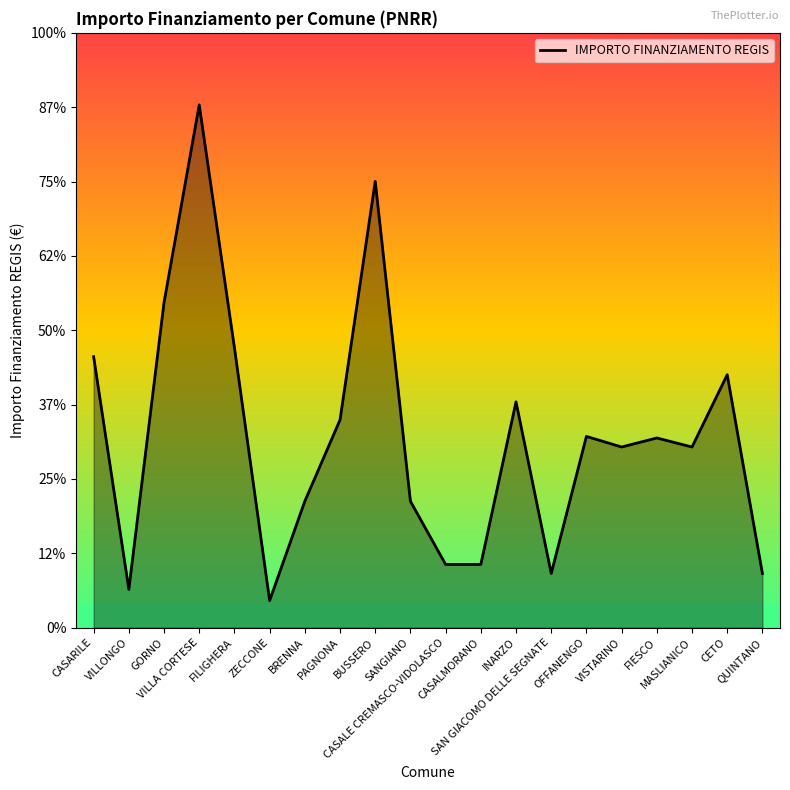

List the labels in order of value, largest first.

VILLA CORTESE, BUSSERO, GORNO, FILIGHERA, CASARILE, CETO, INARZO, PAGNONA, OFFANENGO, FIESCO, VISTARINO, MASLIANICO, BRENNA, SANGIANO, CASALE CREMASCO-VIDOLASCO, CASALMORANO, SAN GIACOMO DELLE SEGNATE, QUINTANO, VILLONGO, ZECCONE